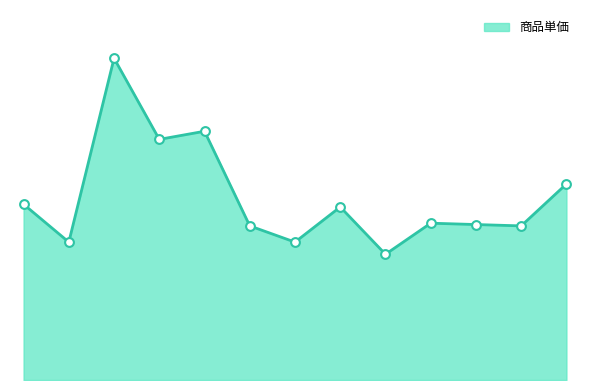

Is this an area chart (filled region under the line)?

Yes